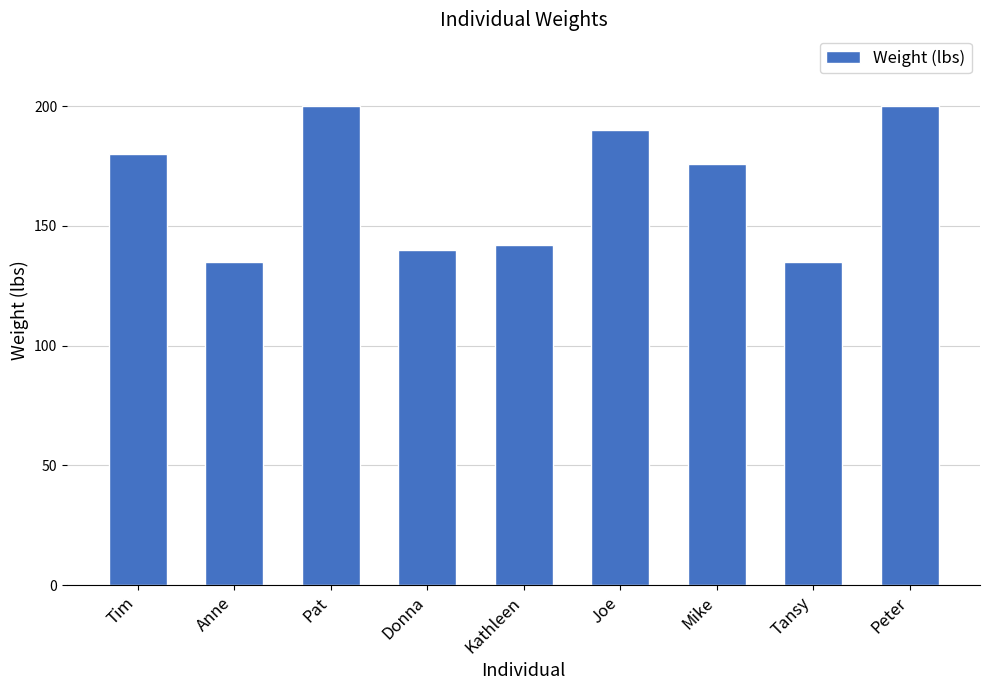

How many series are shown in this chart?

1